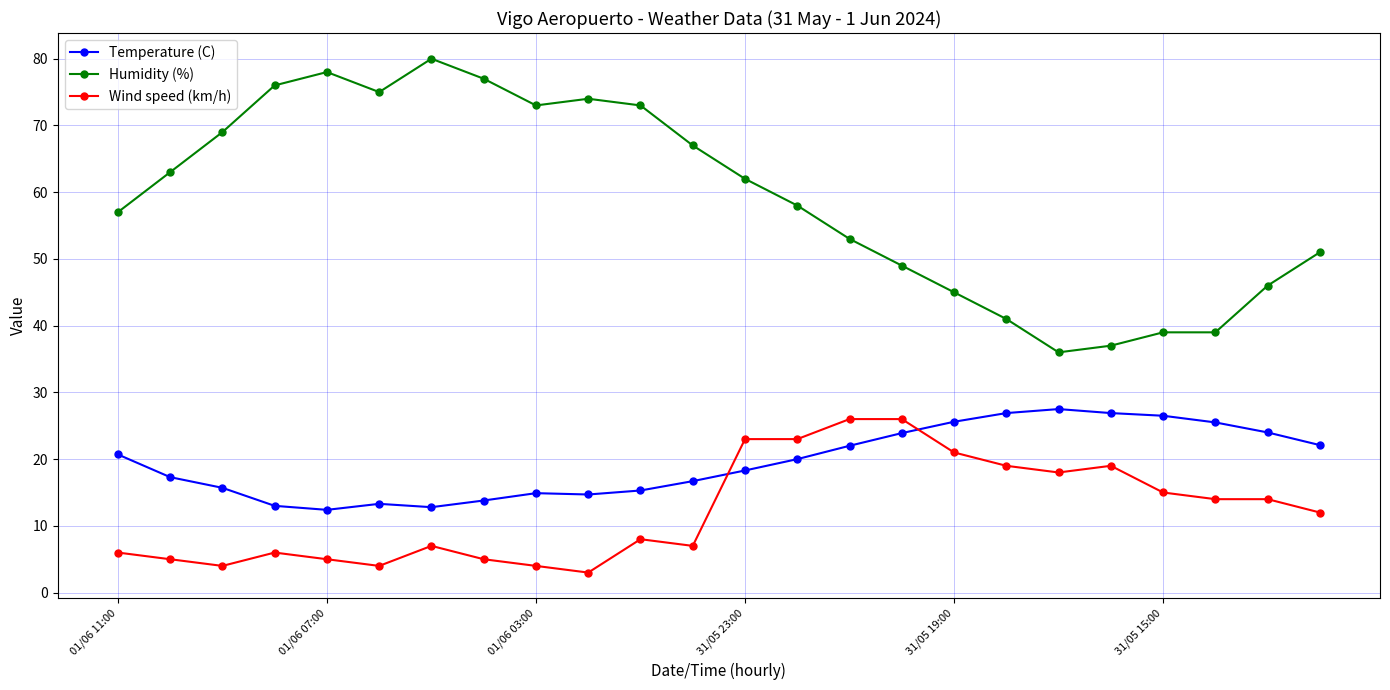

At how many categories does at least one series exceed 28?

24